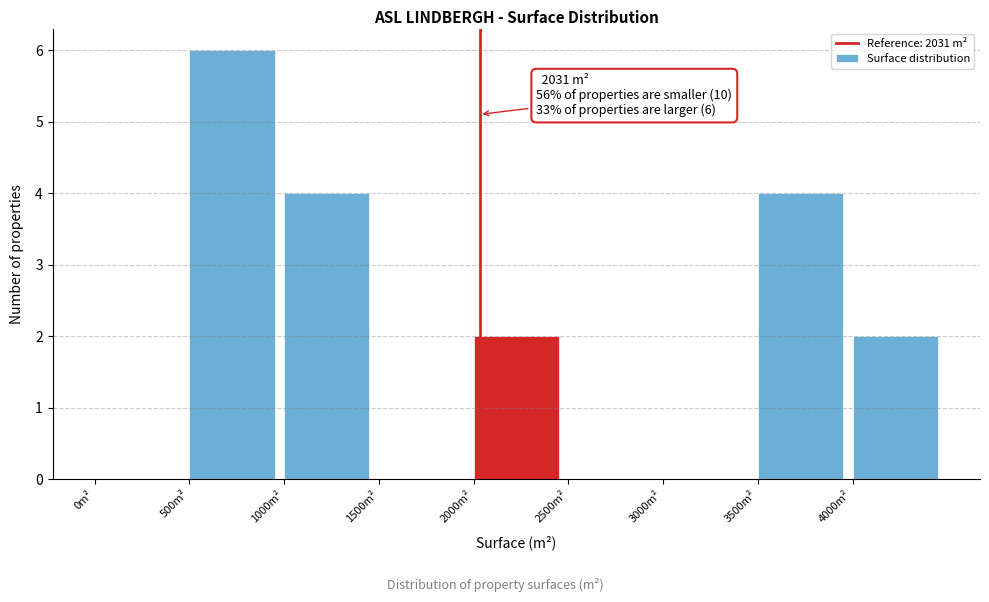

Which range on the x-axis has the tallest bar?

500 to 1000